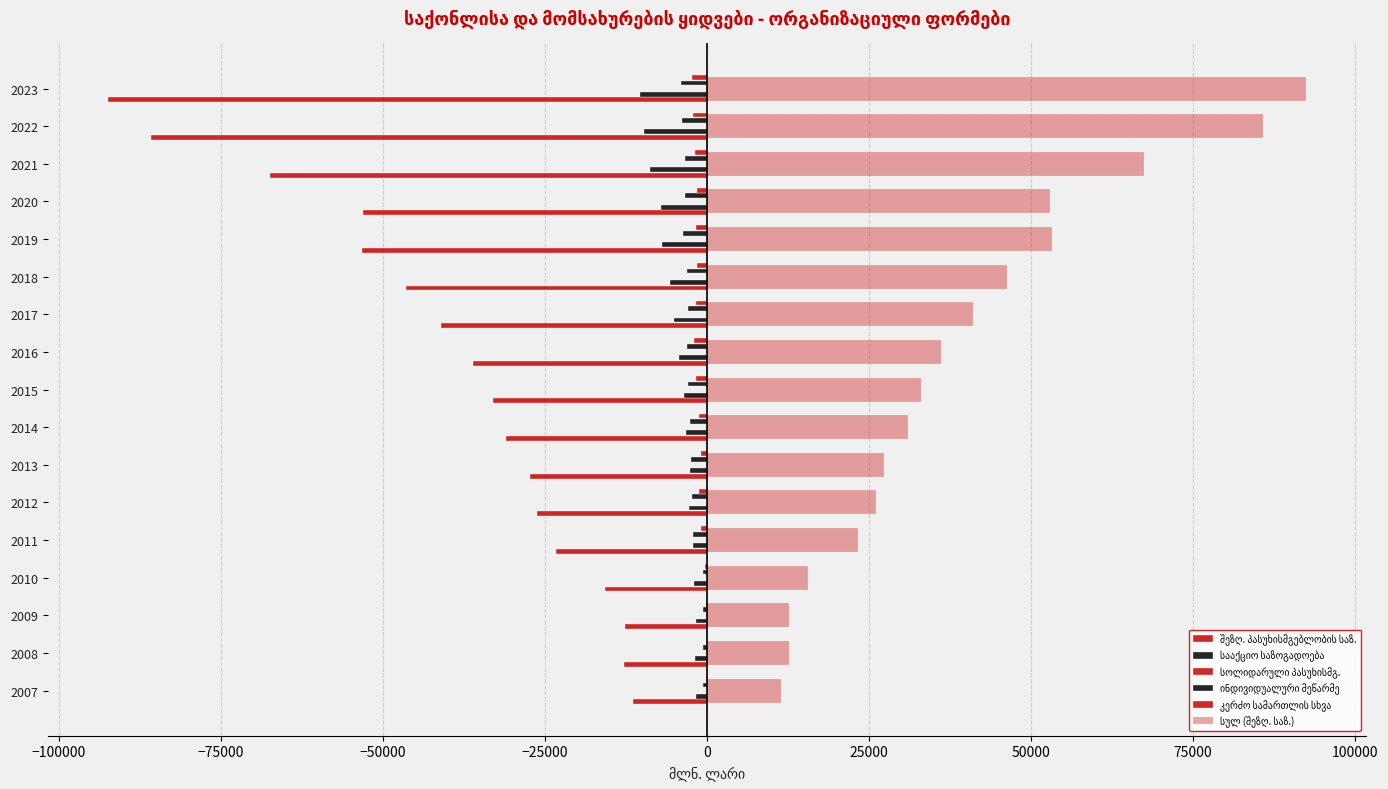

Rank the series by their maximum value, from lowest to highest.

შეზღ. პასუხისმგებლობის საზ., სააქციო საზოგადოება, ინდივიდუალური მეწარმე, კერძო სამართლის სხვა, სოლიდარული პასუხისმგ., სულ (შეზღ. საზ.)